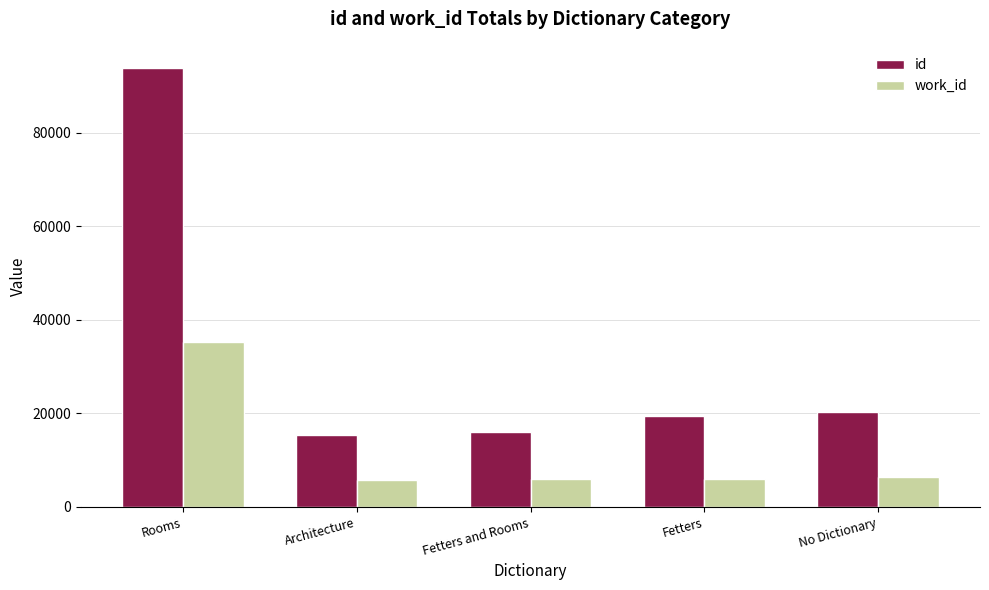

What is the lowest value of the work_id series?

5775